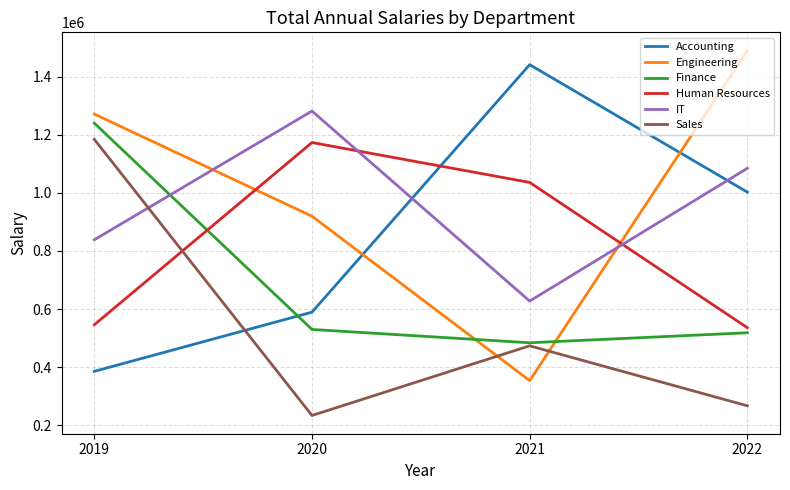

At which category is the sum across all series the highest?

2019